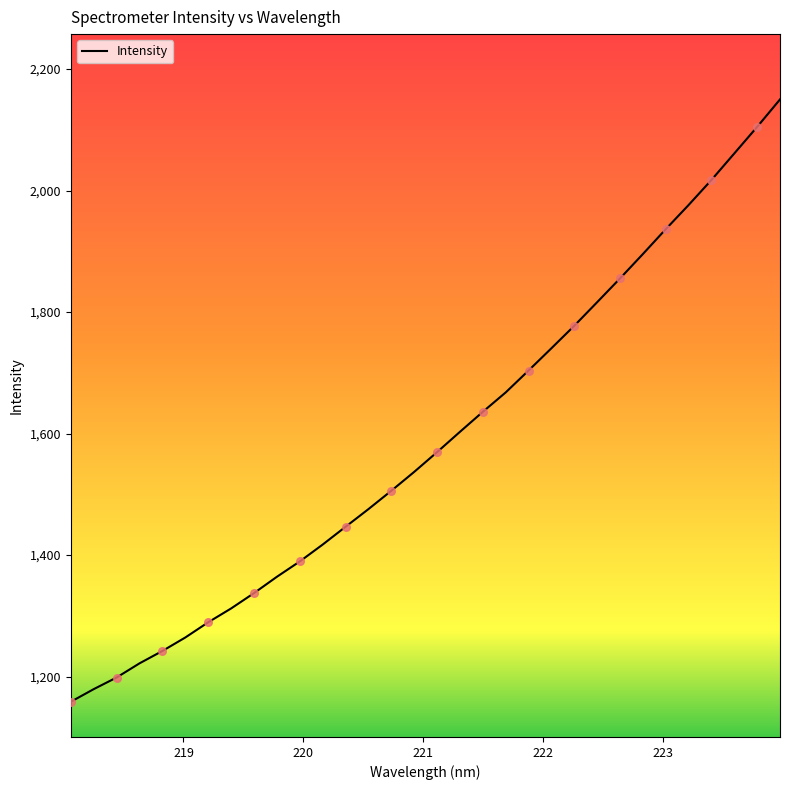

What is the smallest value displayed?

1158.4